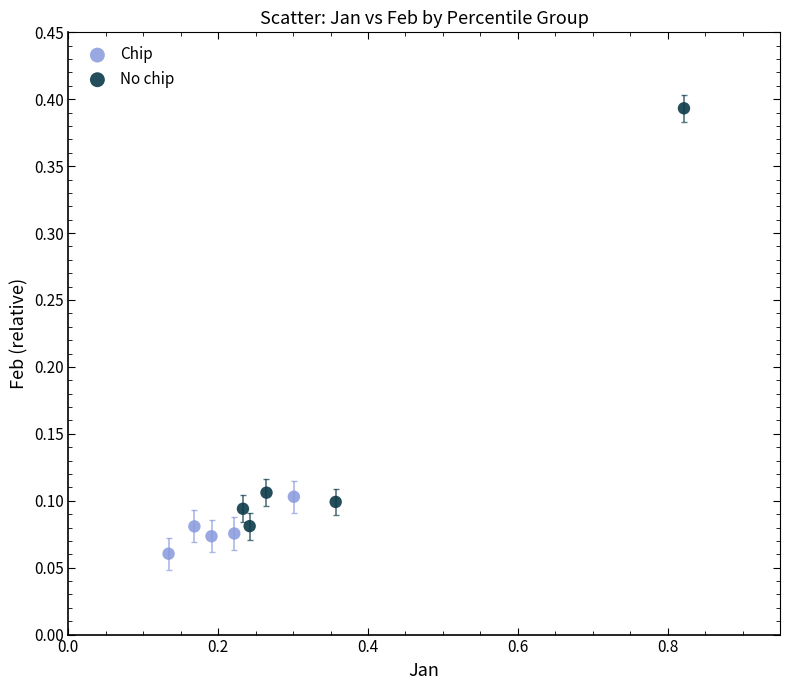

Which series has the widest spread of Y values?

No chip